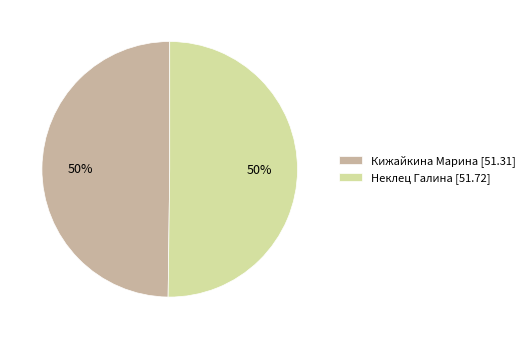

Approximately how many times larger is the value at Кижайкина Марина [51.31] compared to Неклец Галина [51.72]?

1.0